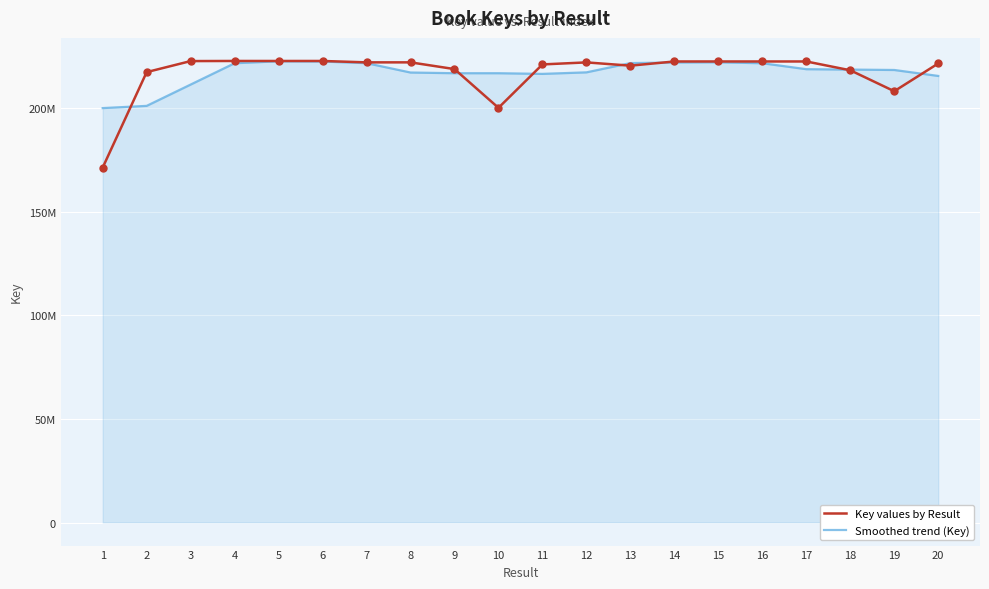

What are all the series names shown in the legend?

Key values by Result, Smoothed trend (Key)